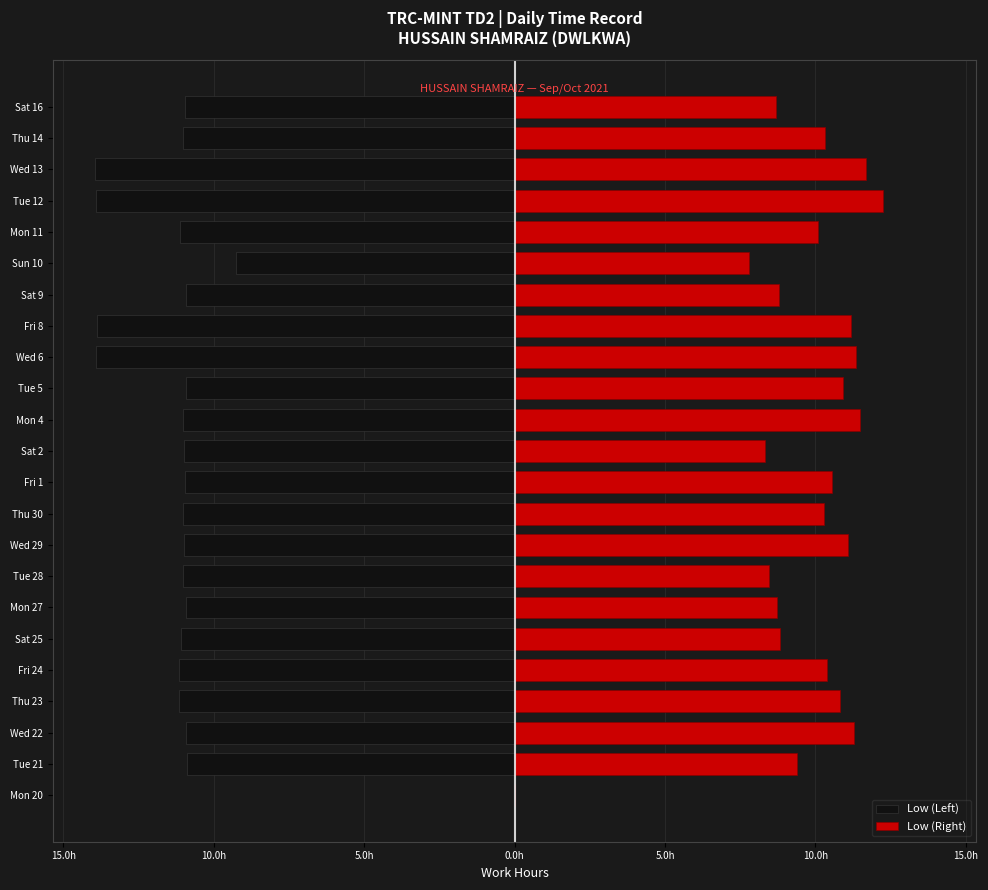

The Low (Right) series shows 10.5 at Fri 1. True or false?

True